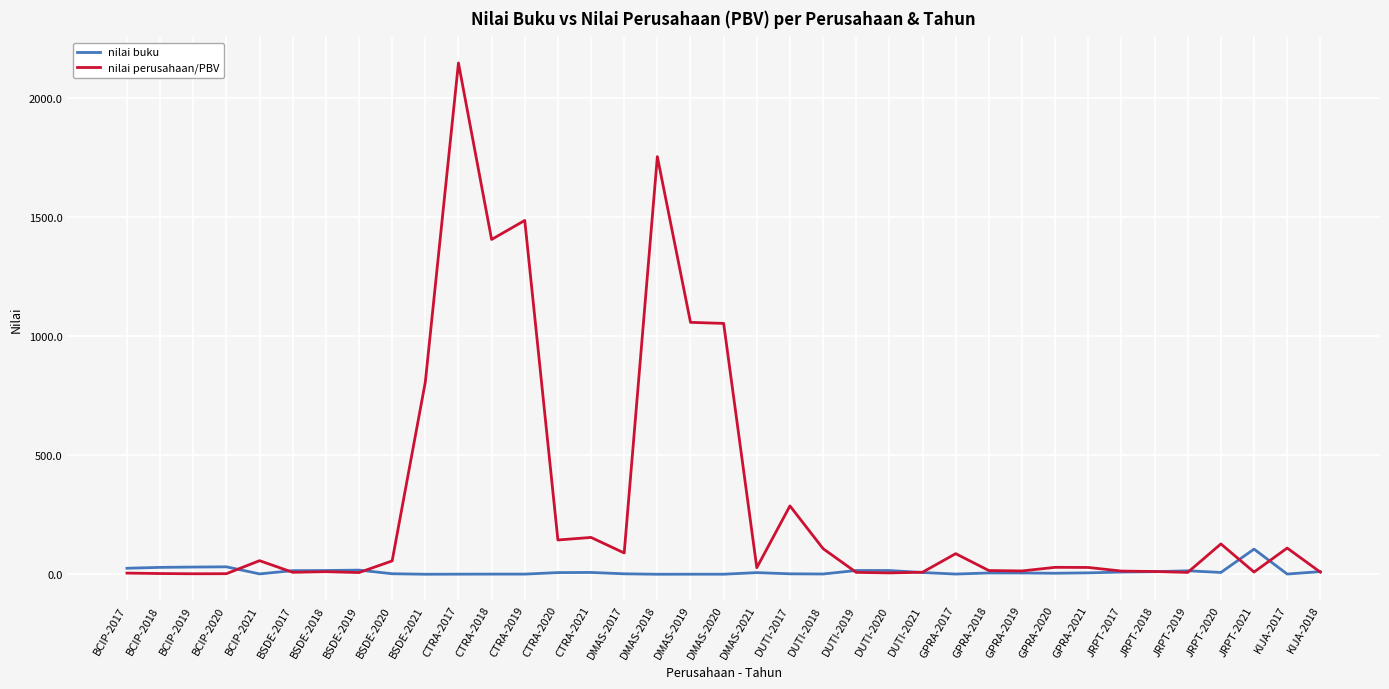

Which label corresponds to the largest value in the chart?

CTRA-2017